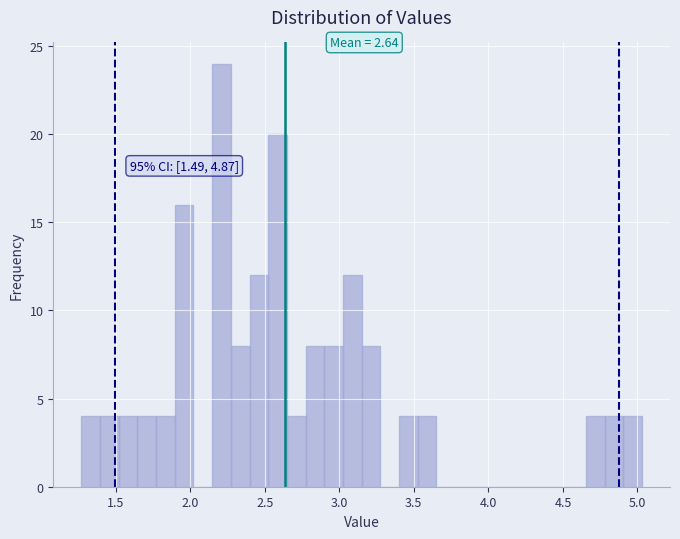

Read against the x-axis, roughly where is the centre of the tallest bar?

2.20